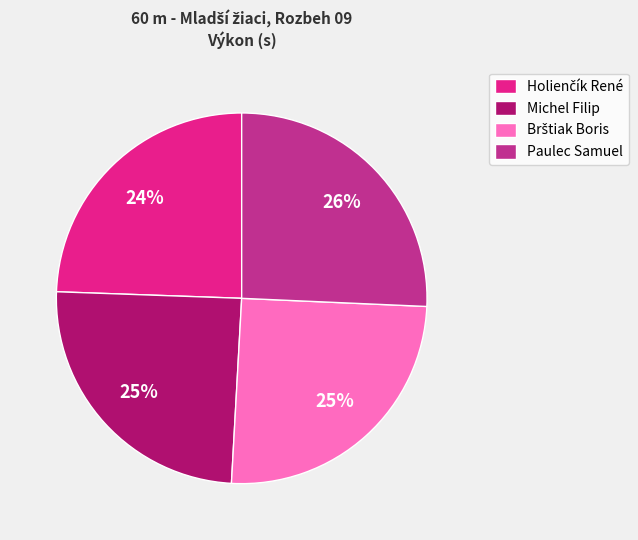

The Paulec Samuel slice represents 26% of the pie. True or false?

True